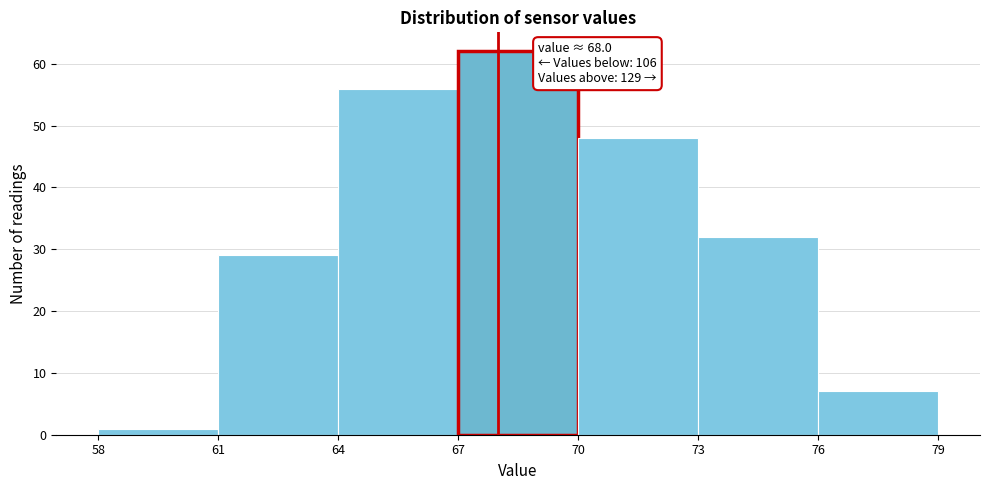

Over which range of the x-axis is the bar tallest?

67 to 70